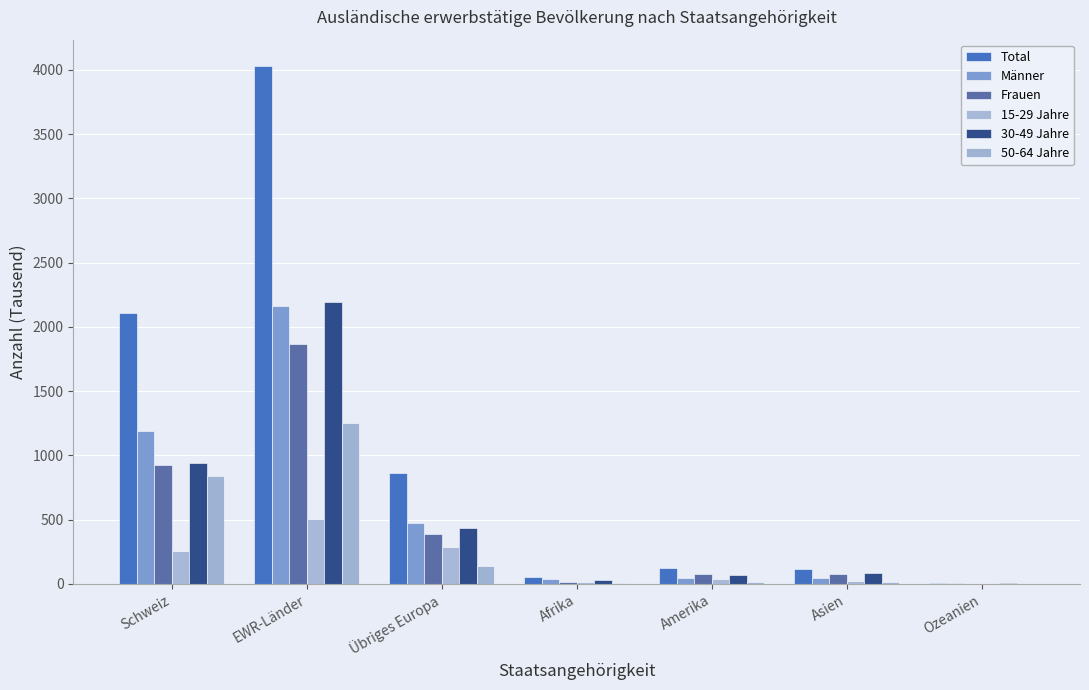

How many series are shown in this chart?

6